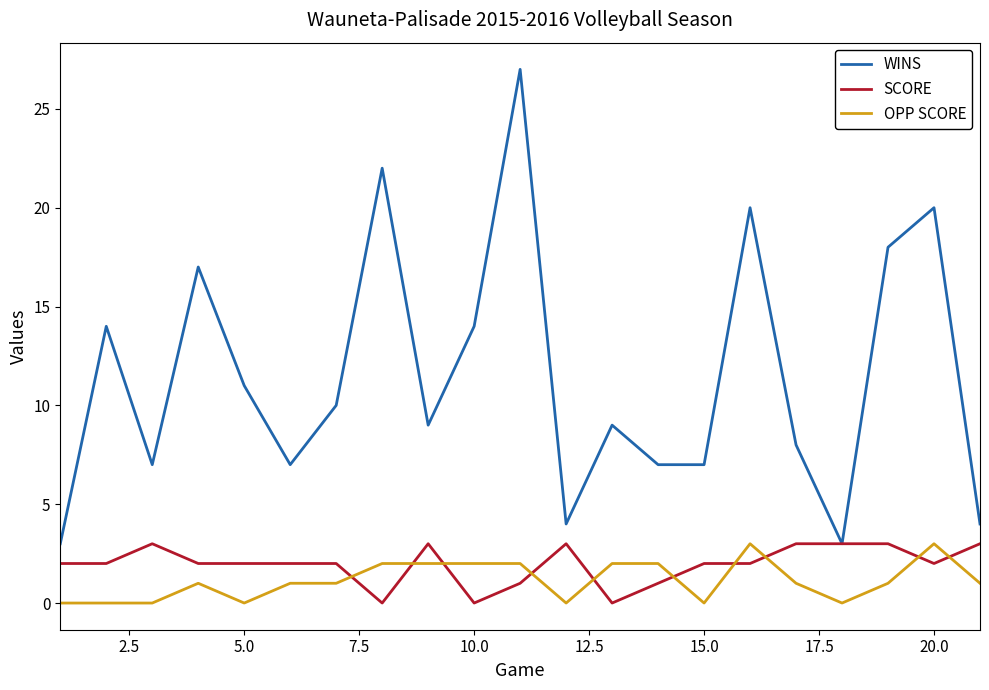

How many lines are shown in the chart?

3